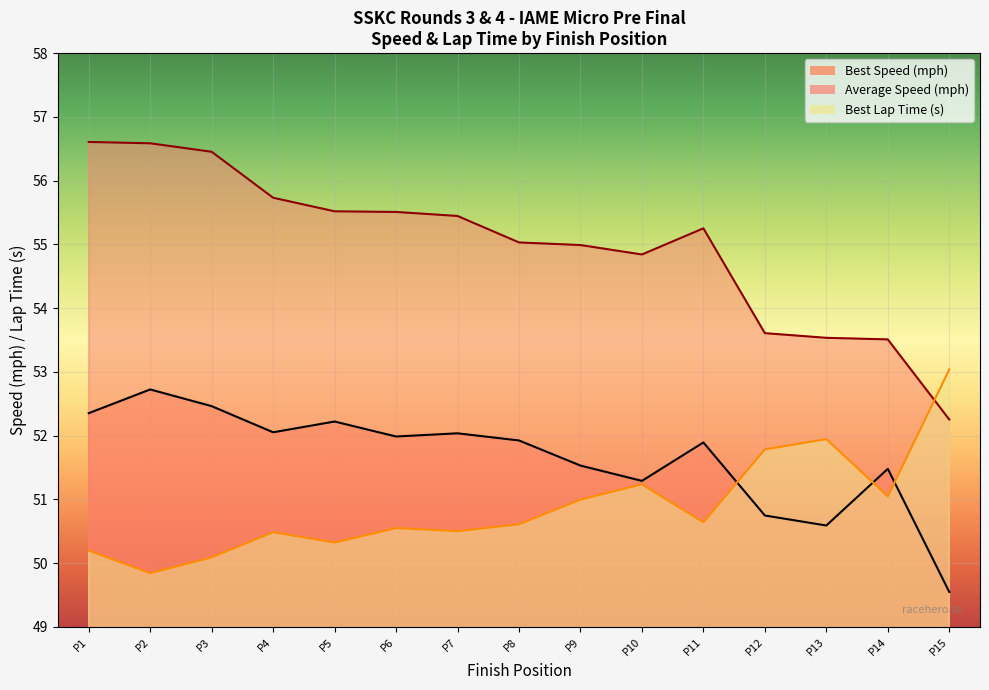

In Best Lap time, how many points are higher than both neighbors (excluding endpoints)?

4